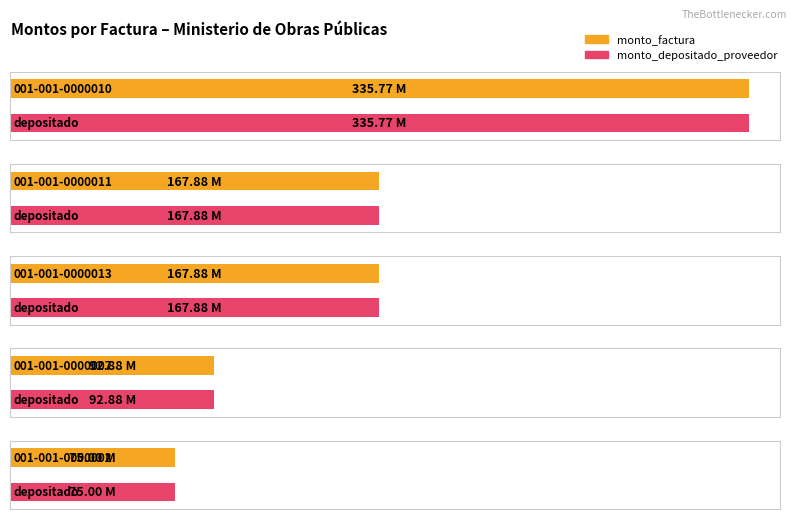

What is the sum of the monto_factura values at 001-001-0000010 and 001-001-0000011?

503649000